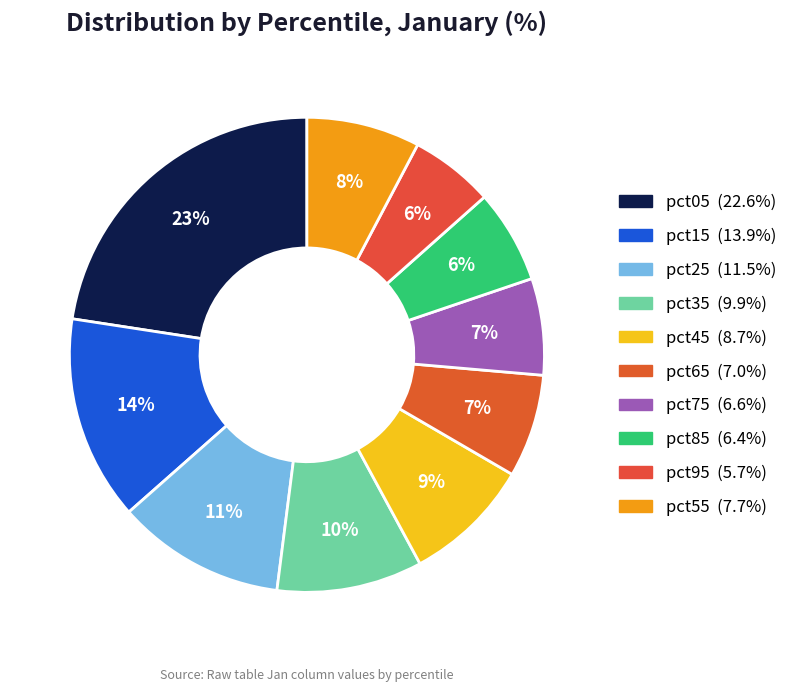

Does pct15 account for over 50% of the chart?

No